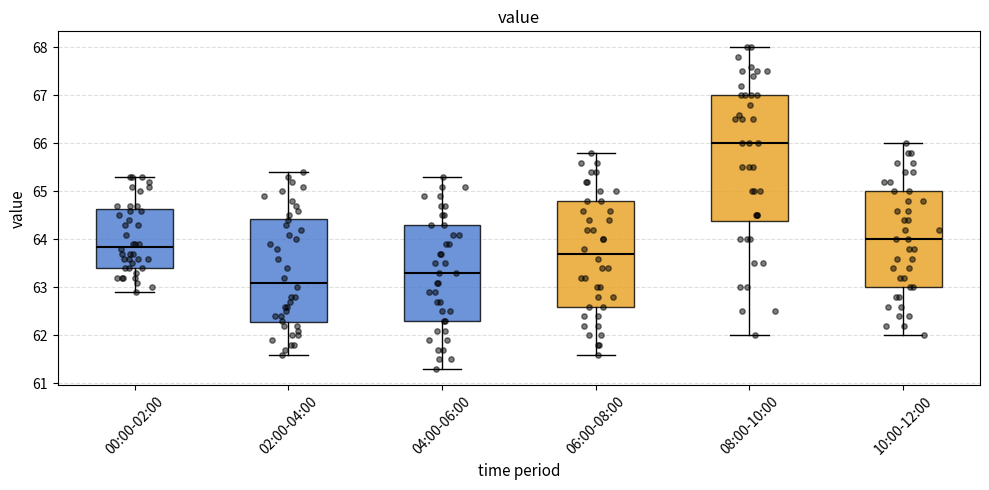

Comparing the boxes themselves (not the whiskers), which one is the tallest?

08:00-10:00